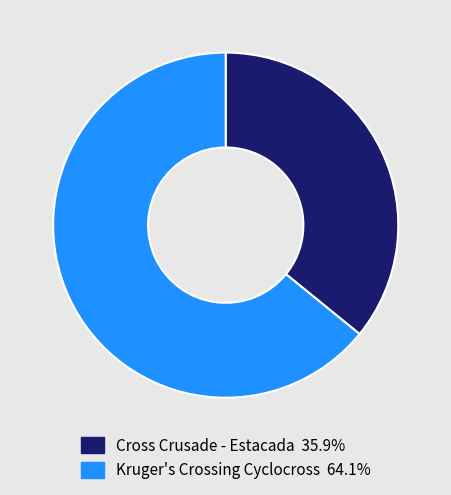

The Cross Crusade - Estacada slice represents 47% of the pie. True or false?

False